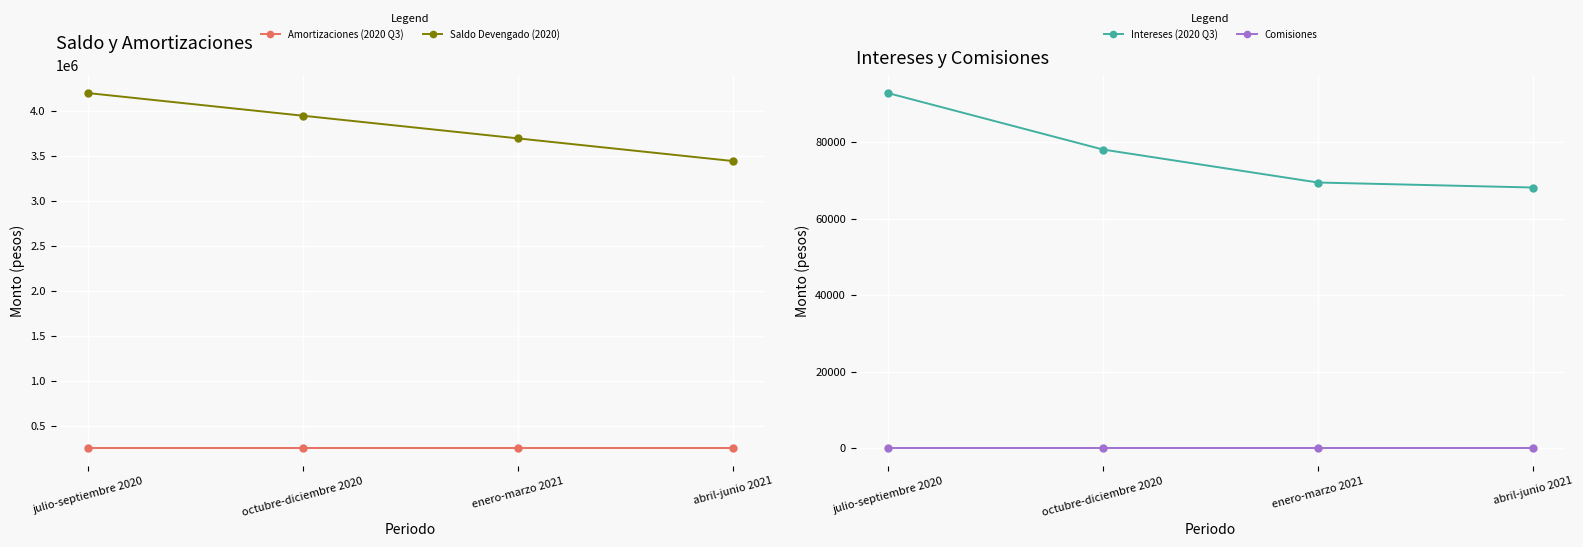

Is the value of Saldo Devengado (2020) at julio-septiembre 2020 greater than the value of Intereses (2020 Q3) at abril-junio 2021?

Yes